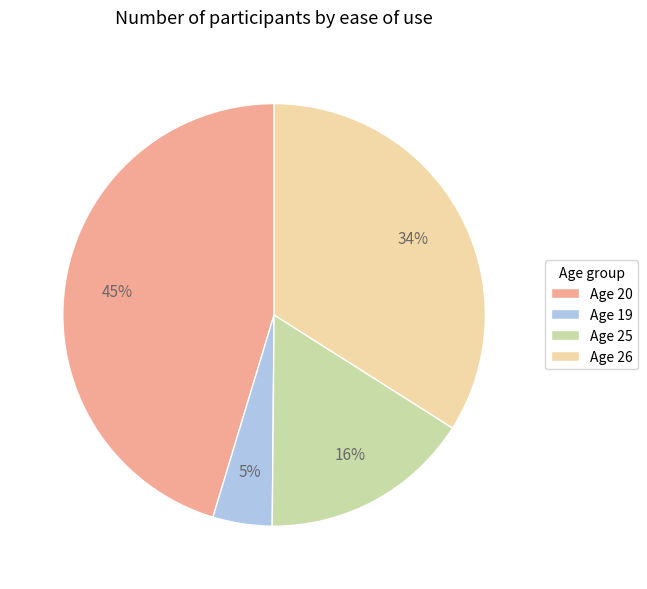

Is it true that Age 19 is 5% of the pie?

True